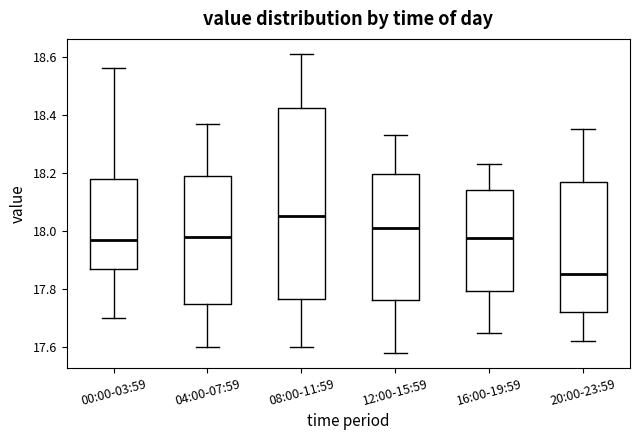

Which box is the tallest, from its lower edge to its upper edge?

08:00-11:59